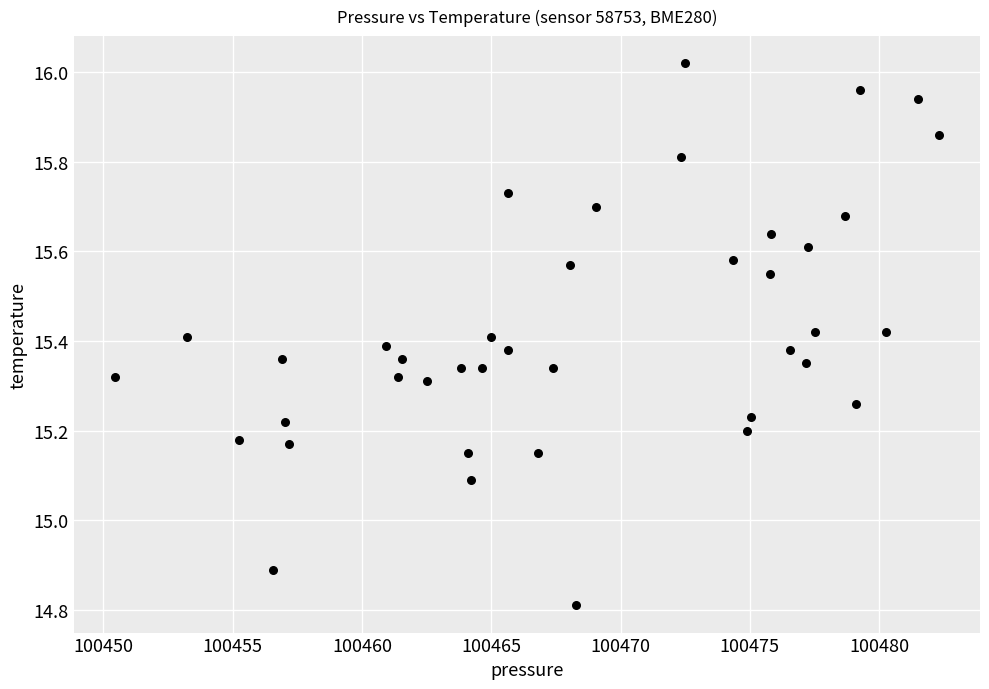

What Y value in the scatter plot is closest to 15?

15.1